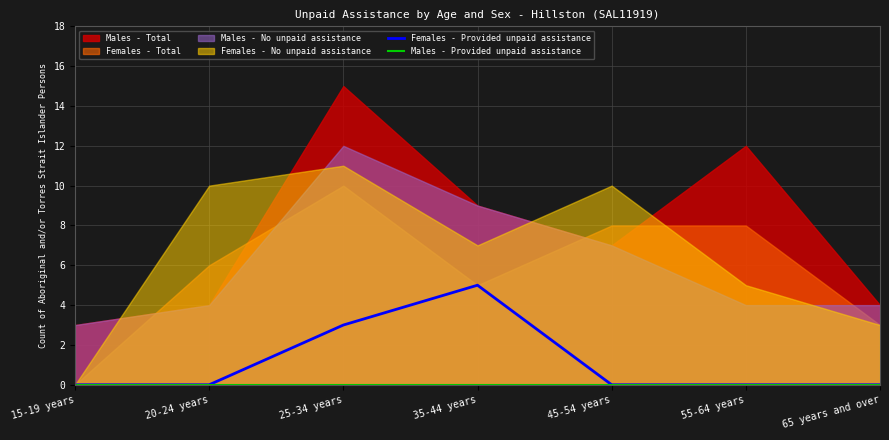

In Females - Provided unpaid assistance, how many points are higher than both neighbors (excluding endpoints)?

1